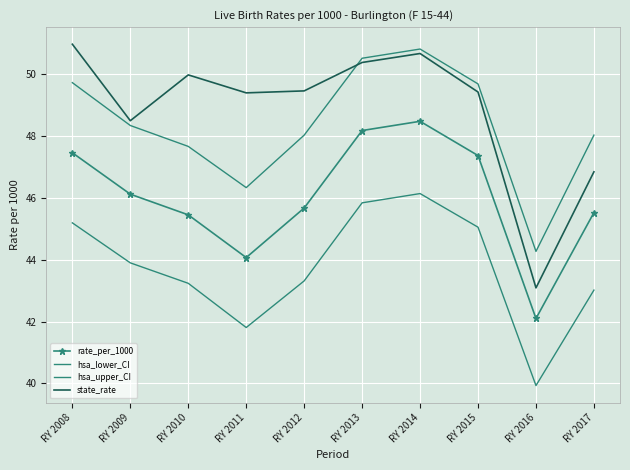

How many data points in rate_per_1000 are less than 46?

5